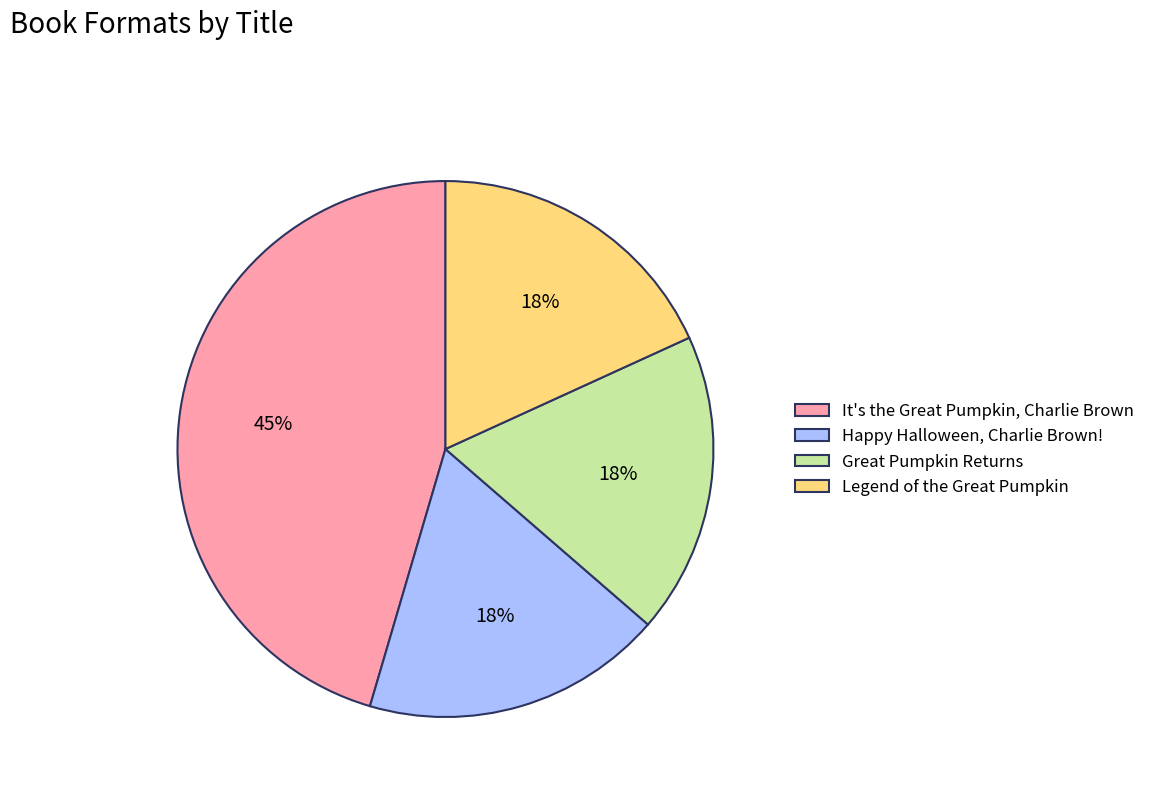

Count the number of slices in the pie.

4